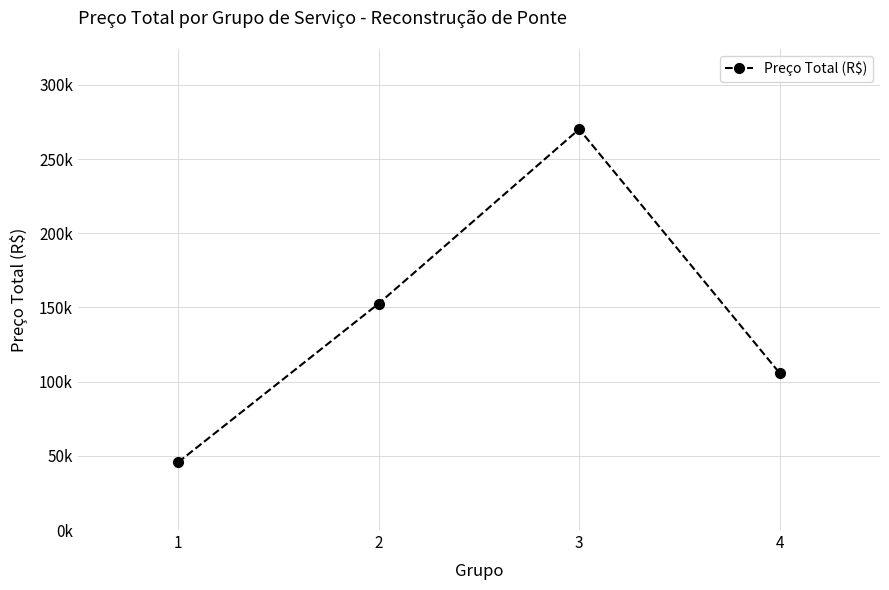

List the labels in order of value, largest first.

3, 2, 4, 1